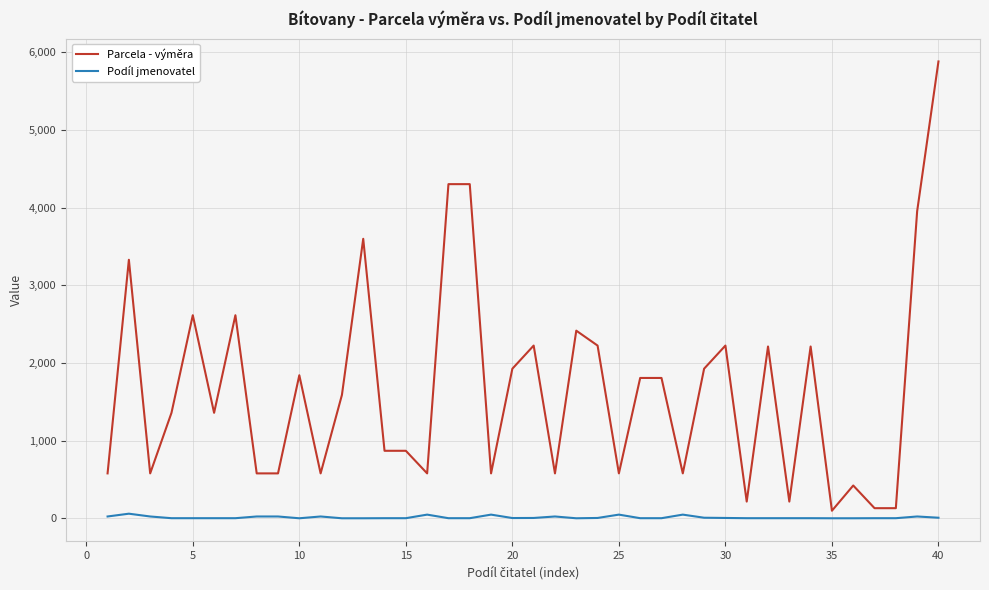

List the series in order of their peak value, highest first.

Parcela - výměra, Podíl jmenovatel